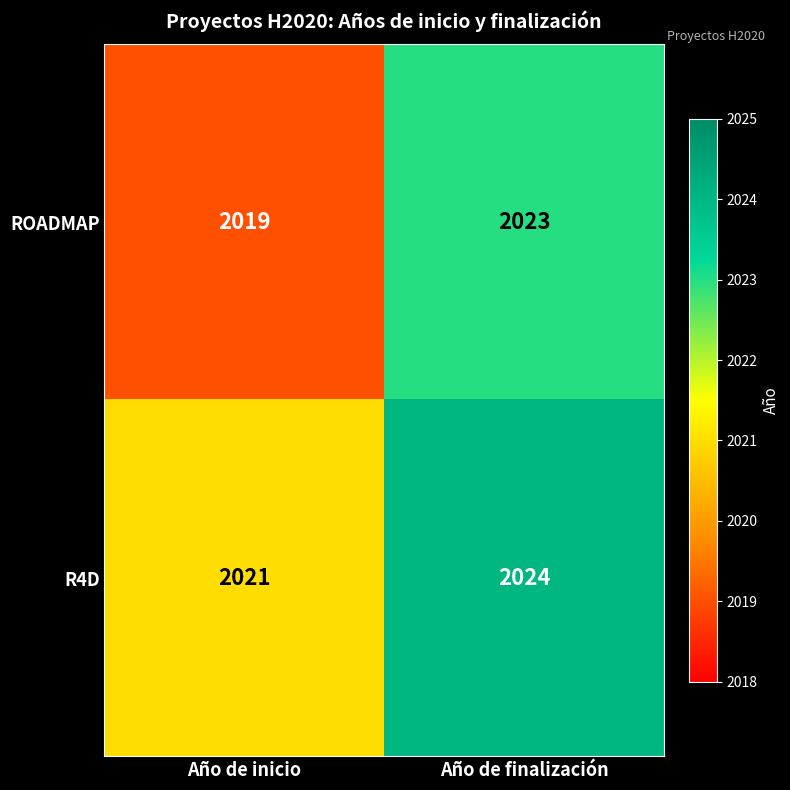

What is the difference between the ROADMAP values at Año de finalización and Año de inicio?

4